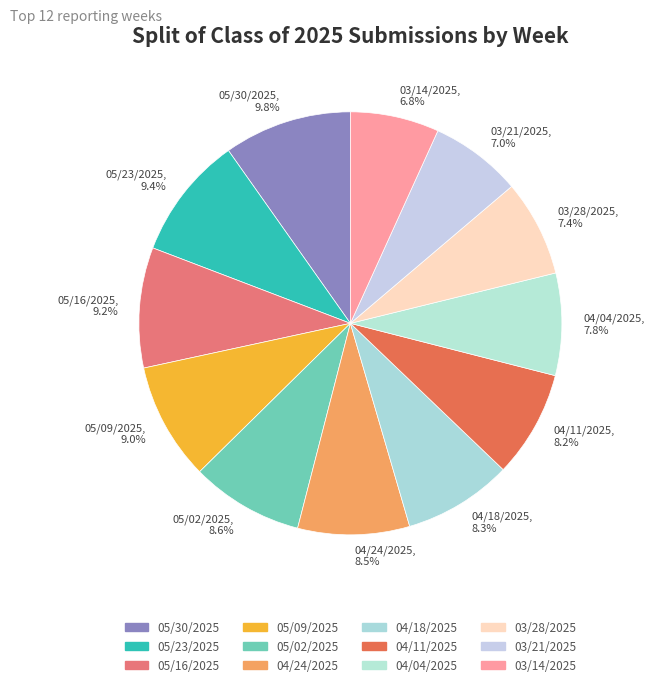

Count the number of slices in the pie.

12